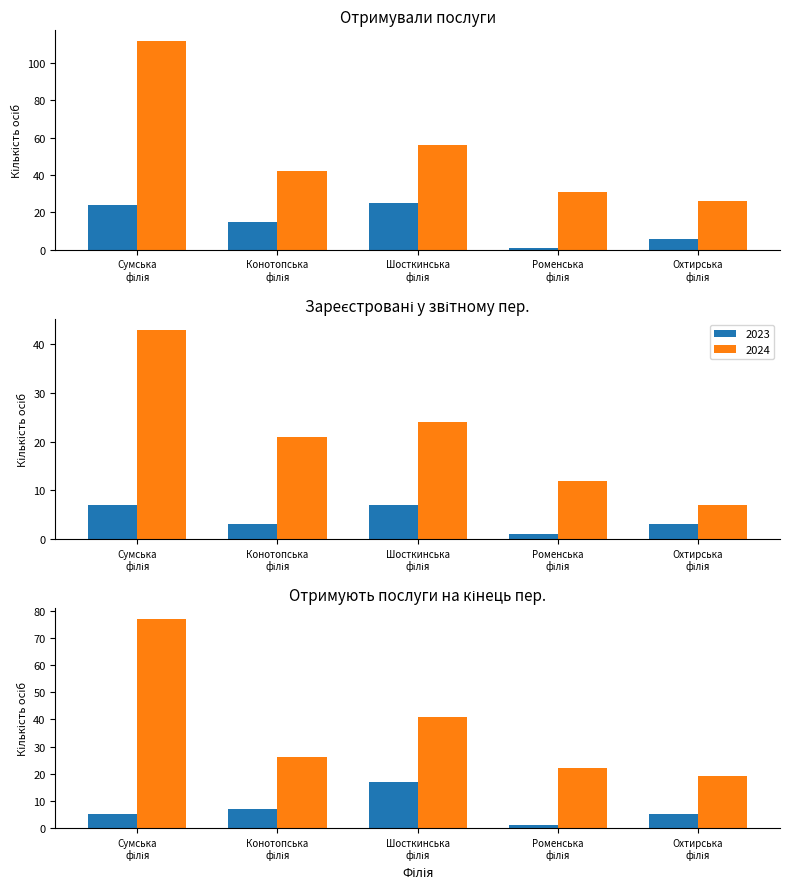

The value of Зареєстровані у звітному пер. 2023 at Охтирська філія is 2. True or false?

False